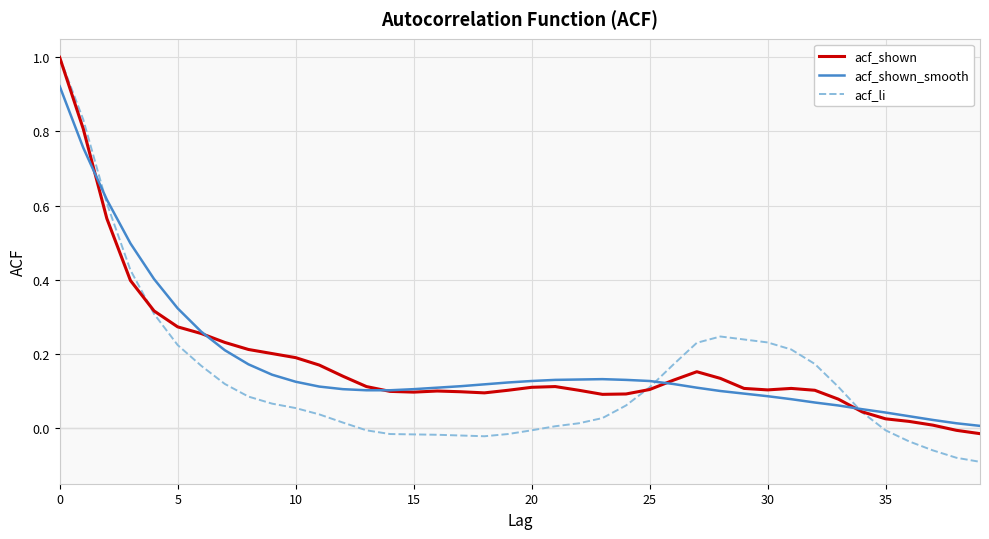

Which series has the largest range (max minus min)?

acf_li